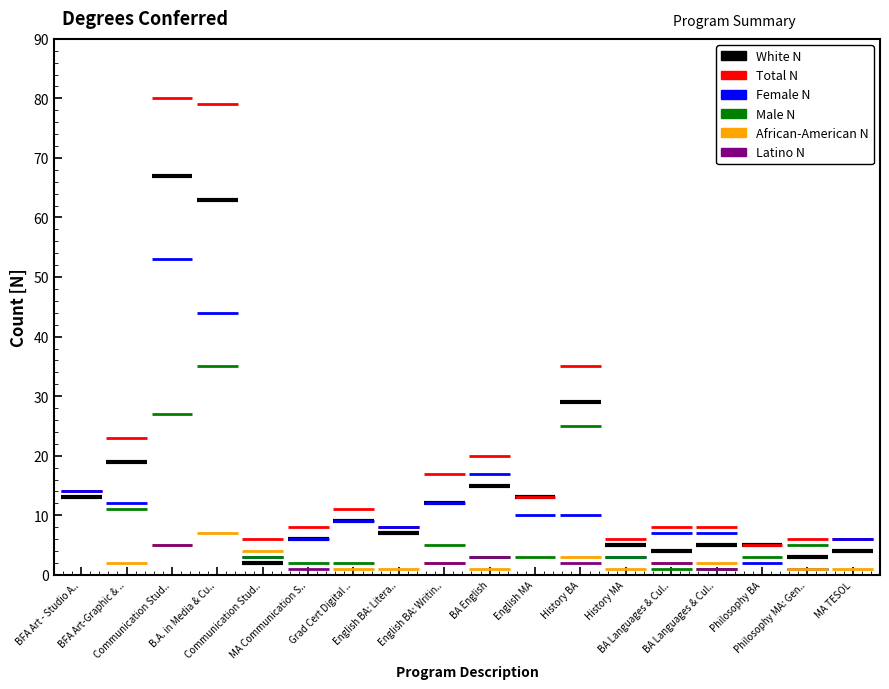

What are all the series names shown in the legend?

White N, Total N, Female N, Male N, African-American N, Latino N